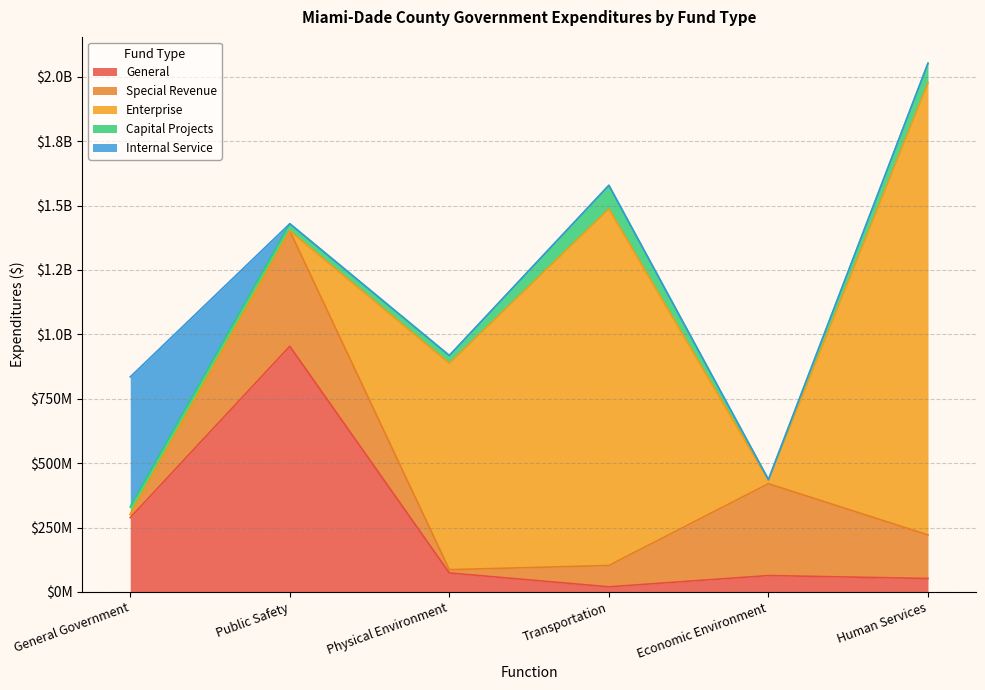

Which series has the largest total across all categories?

Enterprise